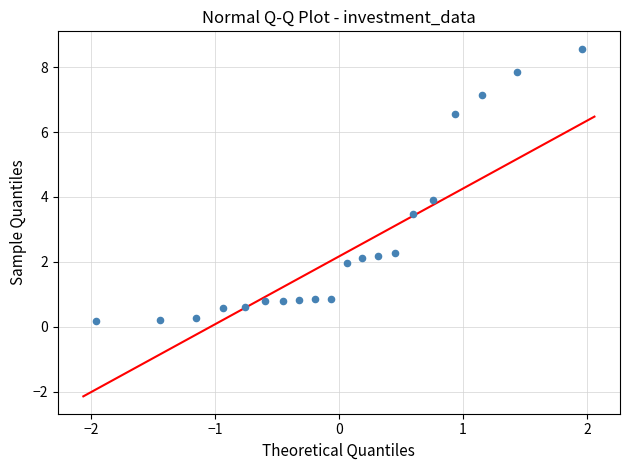

What is the range of Y values (max minus min)?

8.4